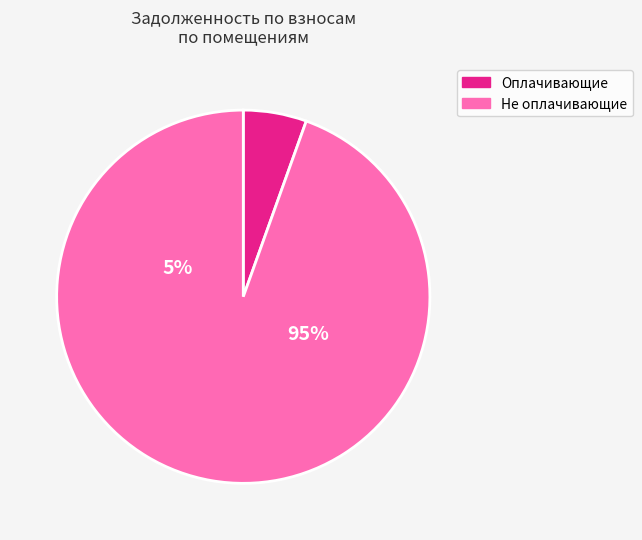

Is the sum of 8 and 1 greater than half?

No